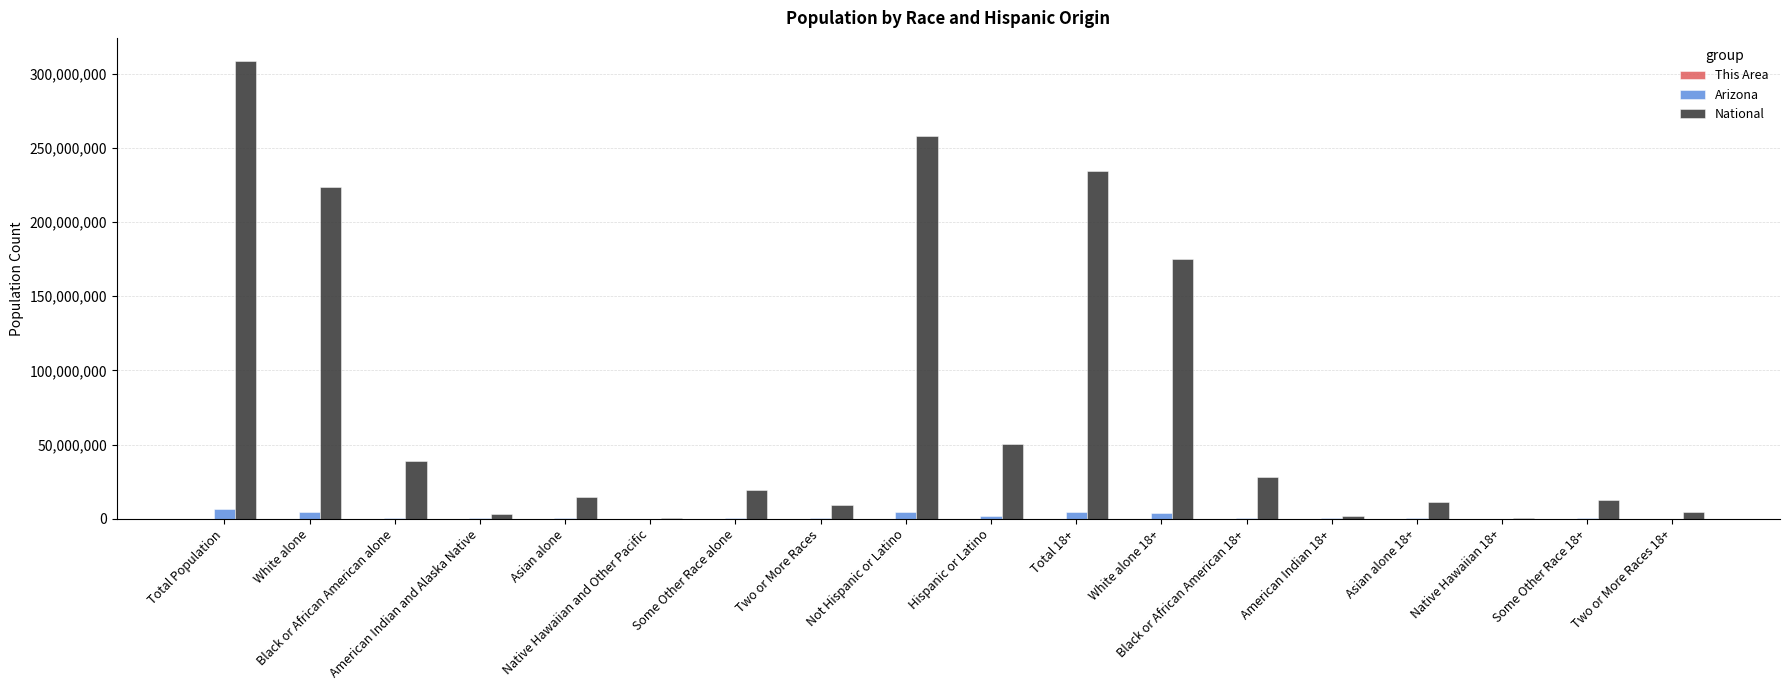

At which category is the sum across all series the highest?

Total Population